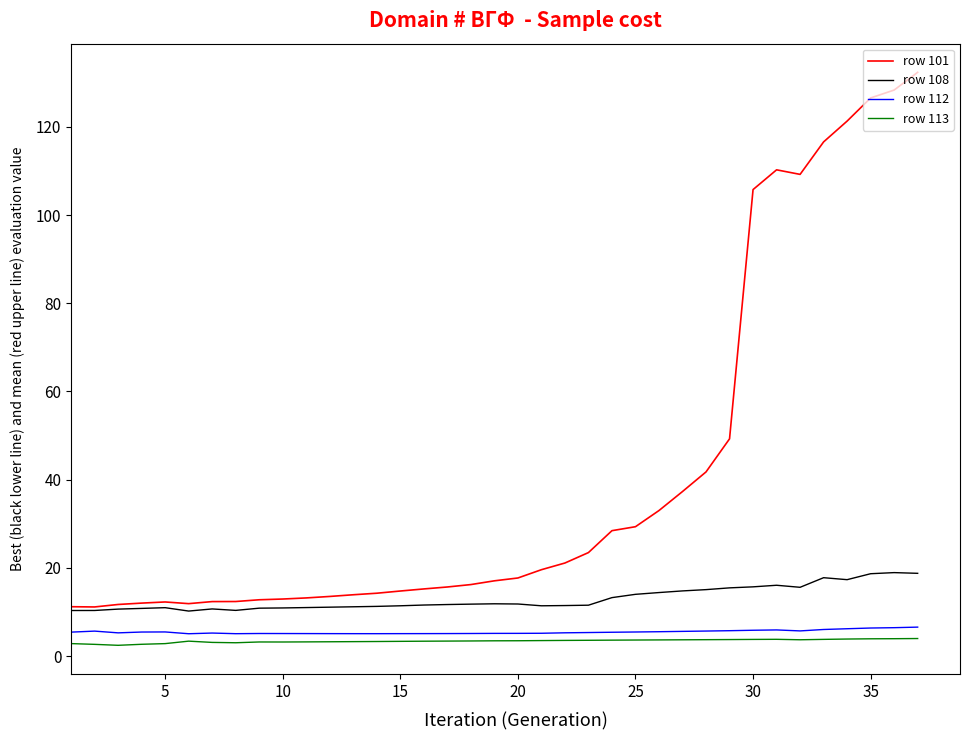

Is this an area chart (filled region under the line)?

No